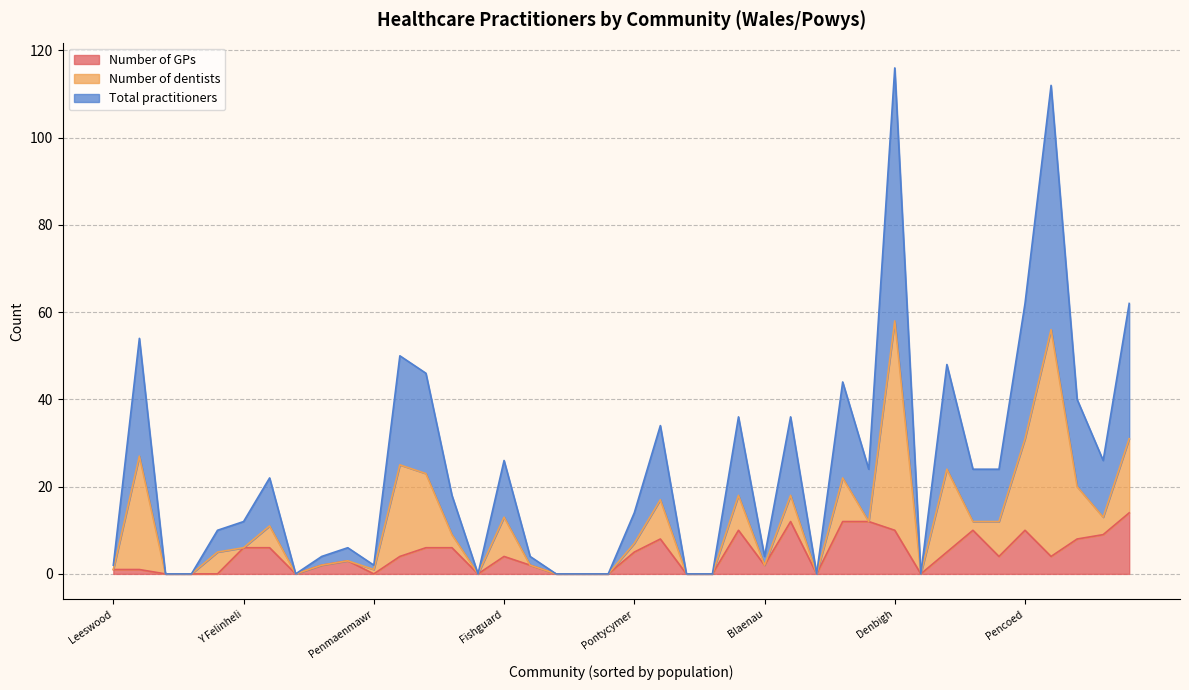

The value of Total practitioners at Presteigne is 2. True or false?

False